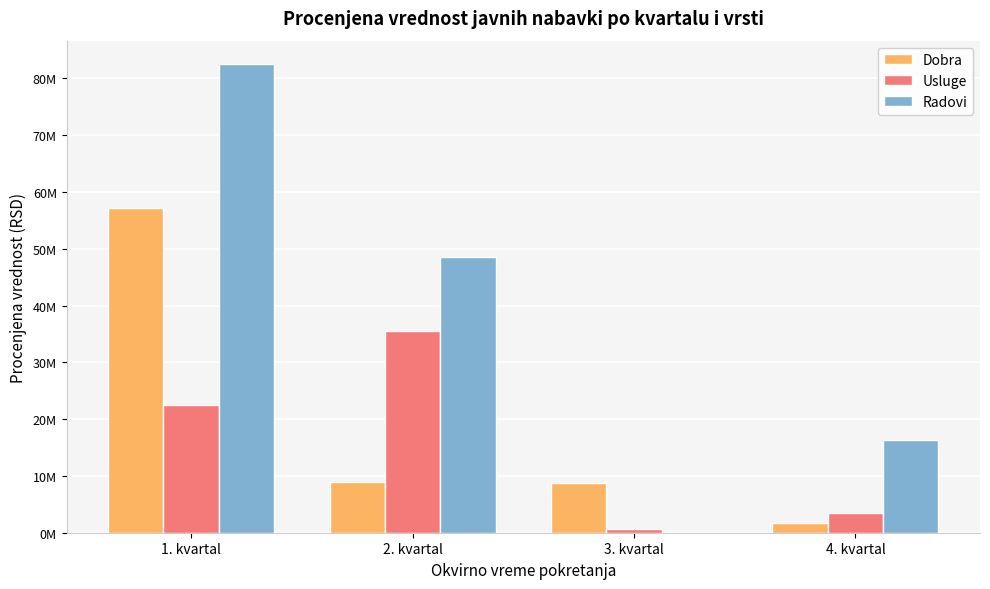

Rank the series by their maximum value, from highest to lowest.

Radovi, Dobra, Usluge